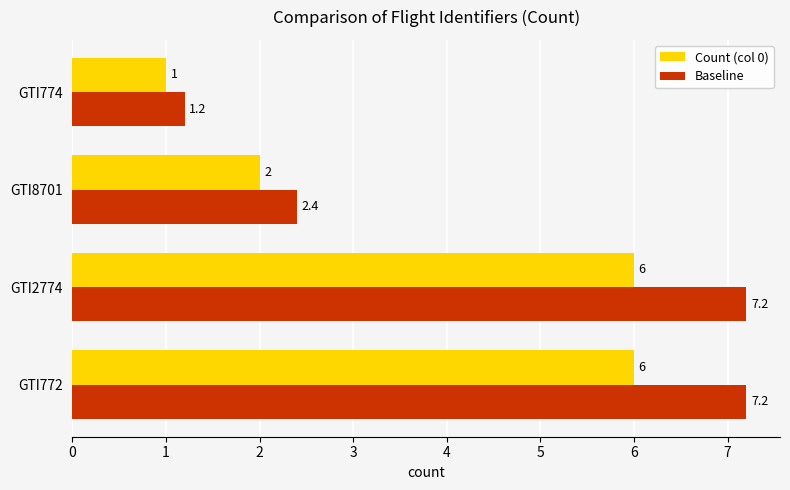

Which series has the widest spread of values?

Baseline